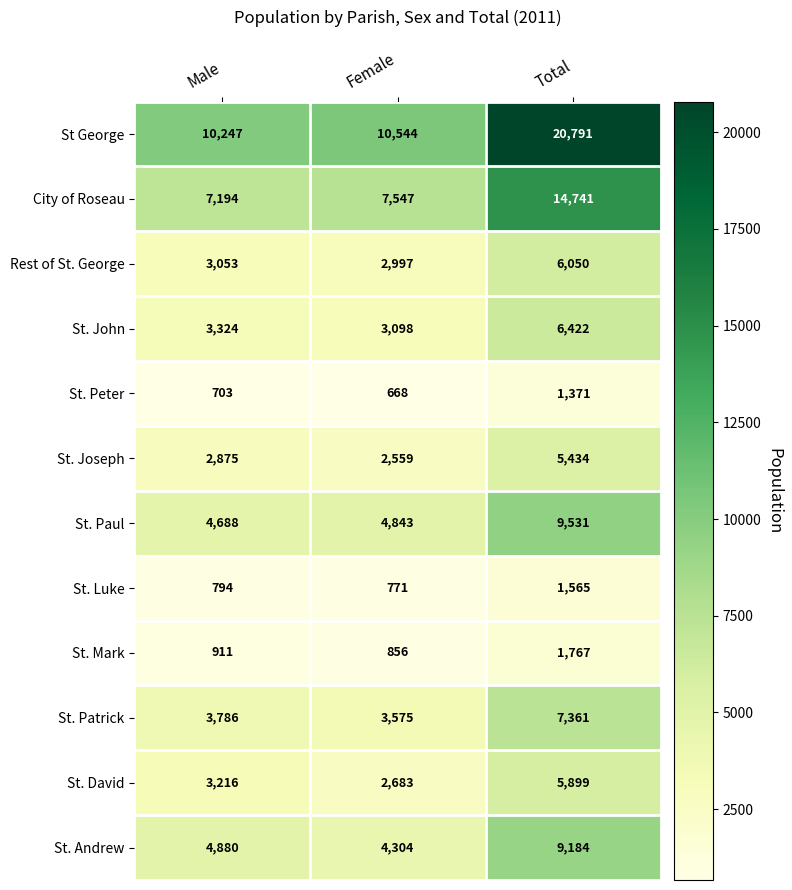

How many St. Andrew values are between 4304 and 9184?

3